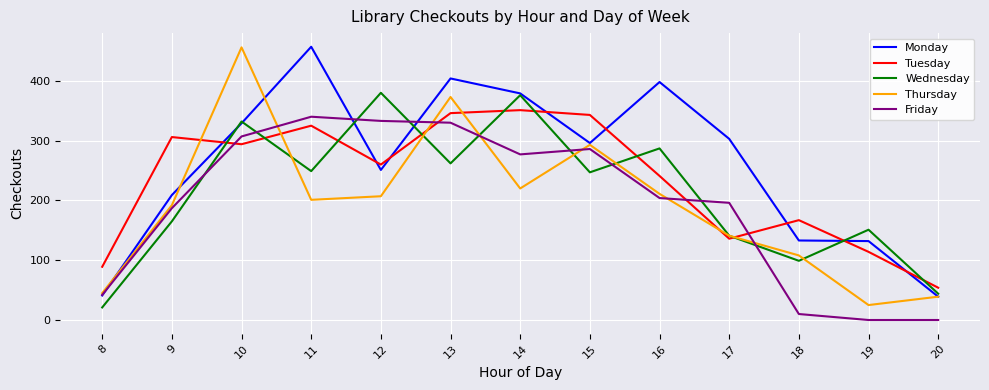

Between 16 and 18, which series saw the biggest shift?

Monday